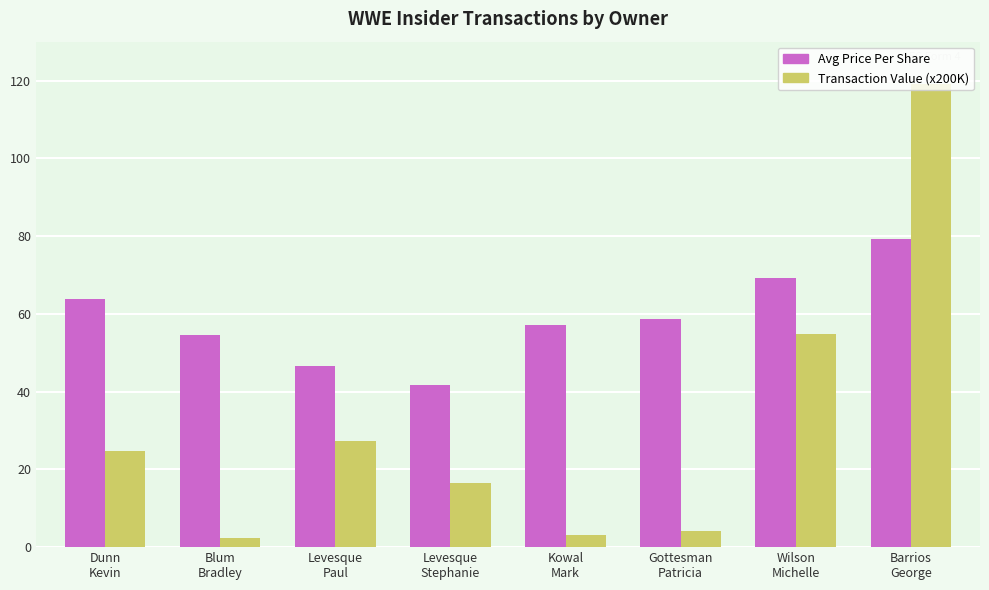

Between Gottesman
Patricia and Barrios
George, which series saw the biggest shift?

Transaction Value (x200K)